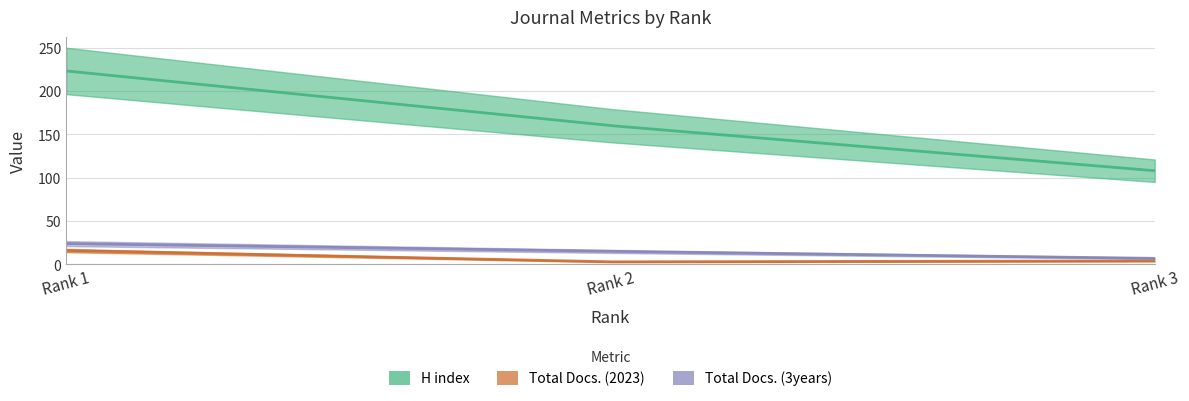

At which category does the chart reach its minimum across all series?

Rank 2